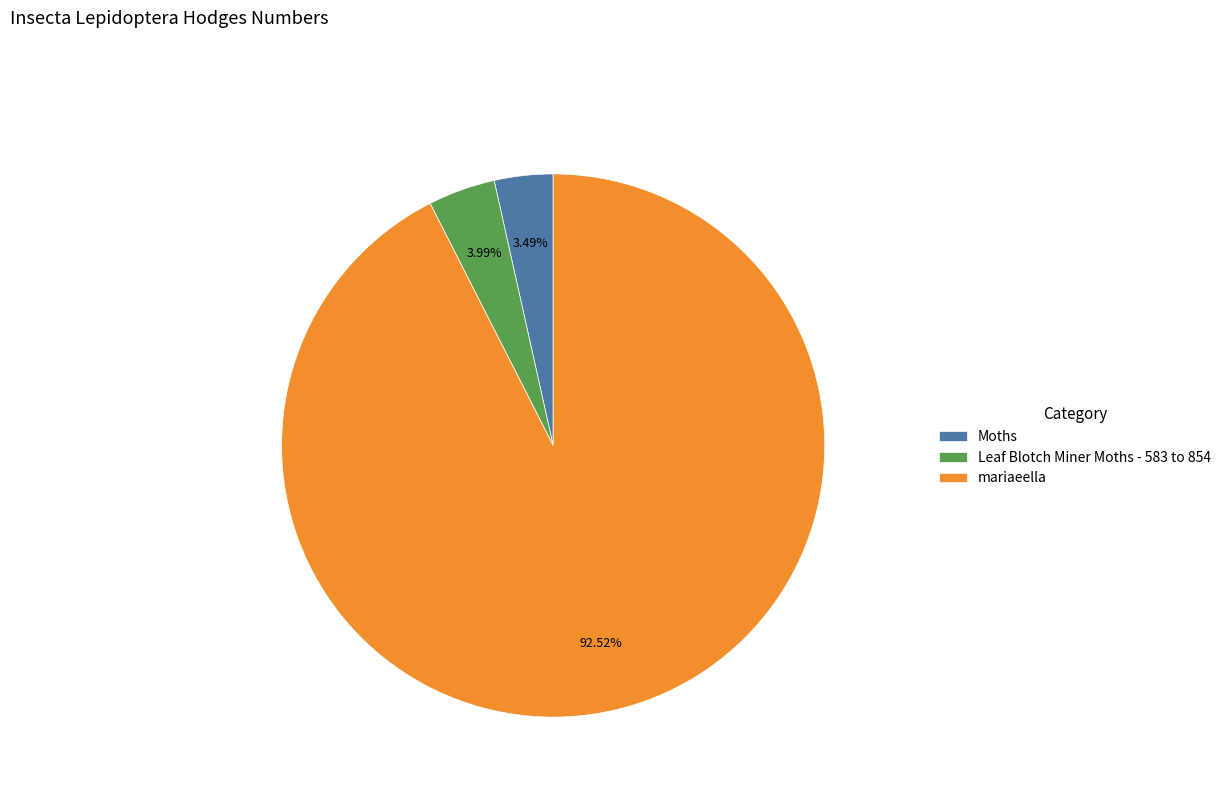

Which has a higher value, Moths or mariaeella?

mariaeella